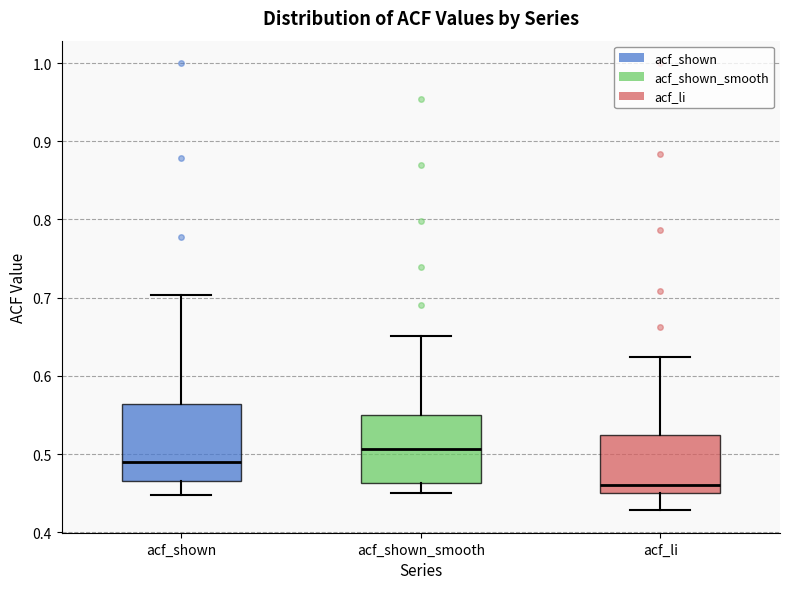

Which box's median line is the lowest?

acf_li